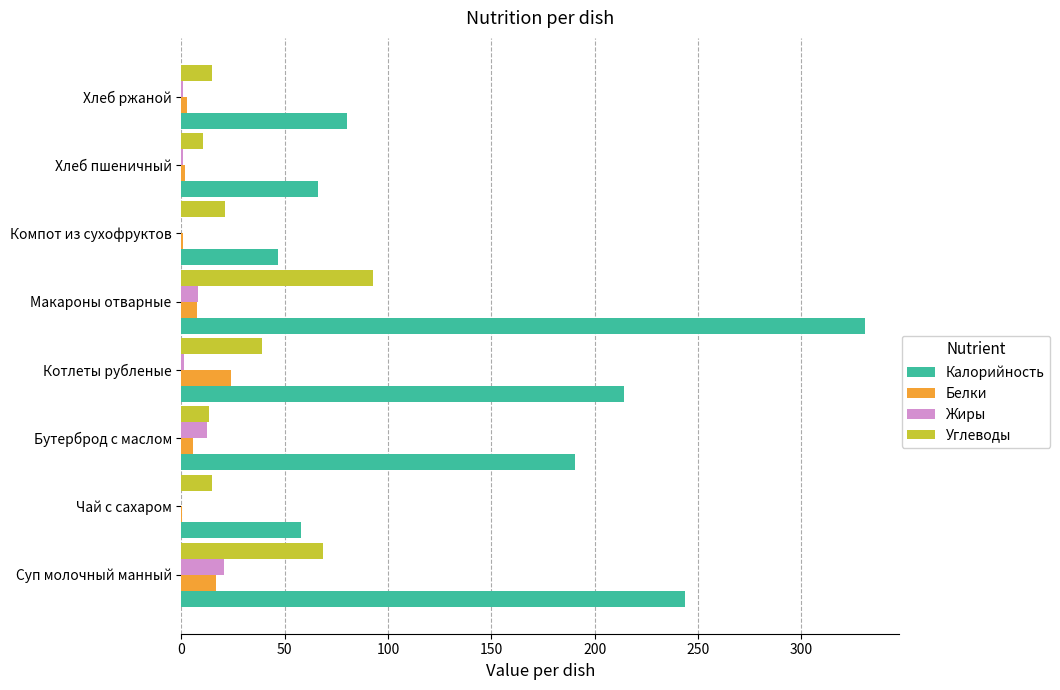

What value does the Калорийность series have at Суп молочный манный?

244.0